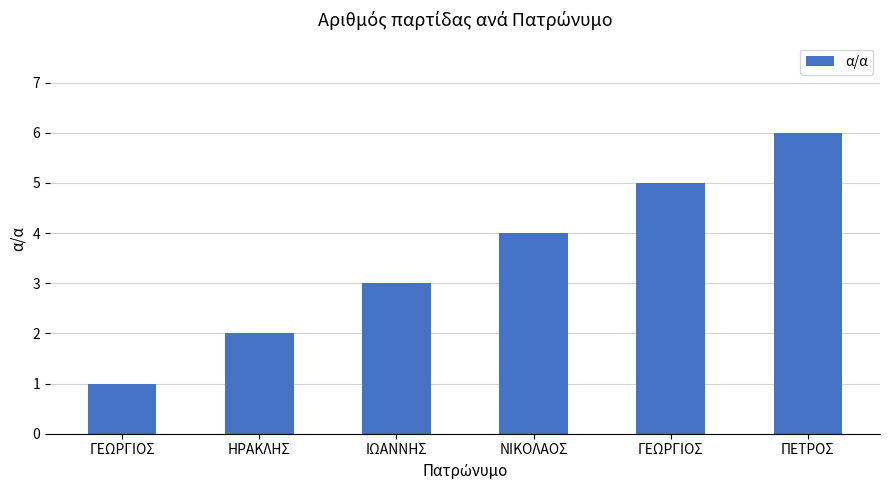

How many data points are less than 4?

3